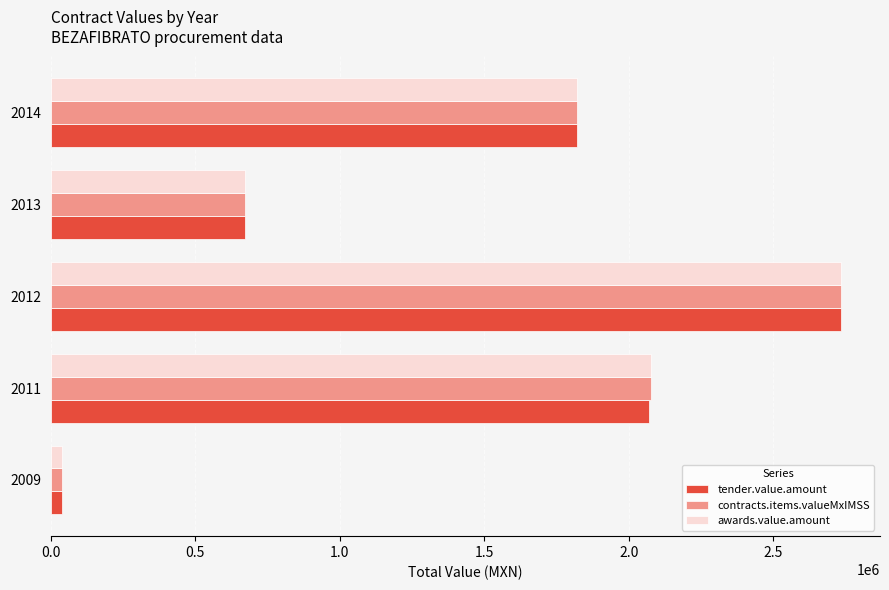

The value of tender.value.amount at 2012 is 2732329.0. True or false?

True